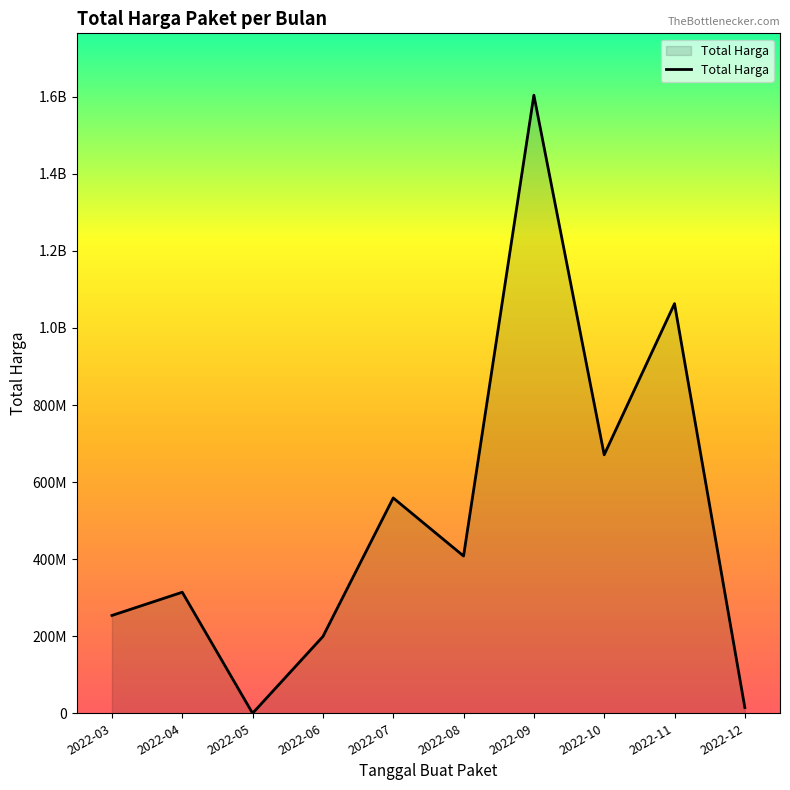

Does the chart display data point markers on the line(s)?

No